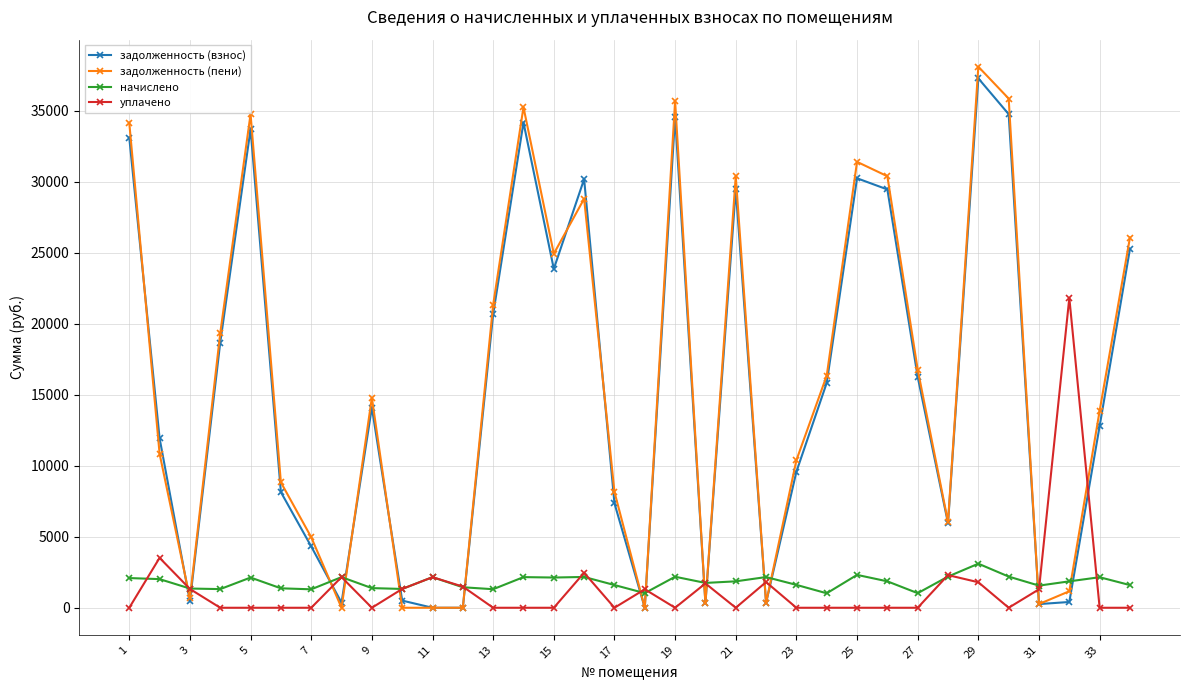

Which series has the widest spread of values?

задолженность (пени)